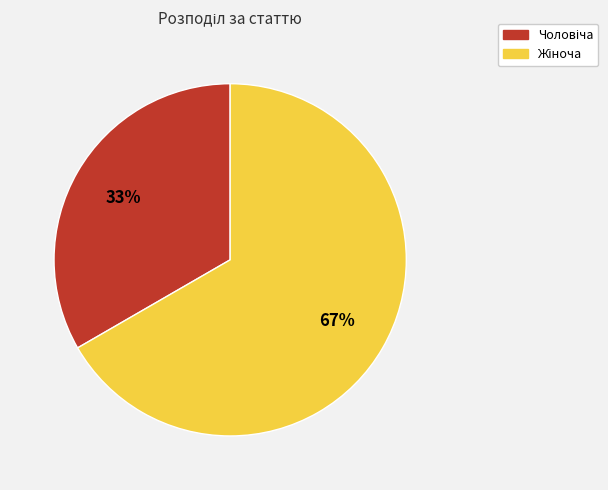

Is there a majority slice in this chart?

Yes